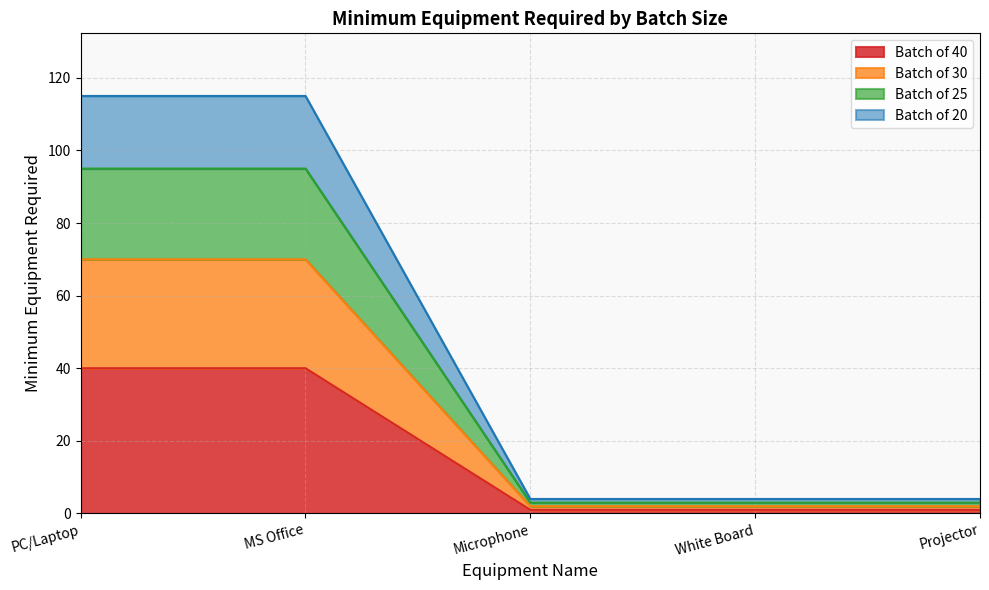

Does the chart have visible grid lines?

Yes